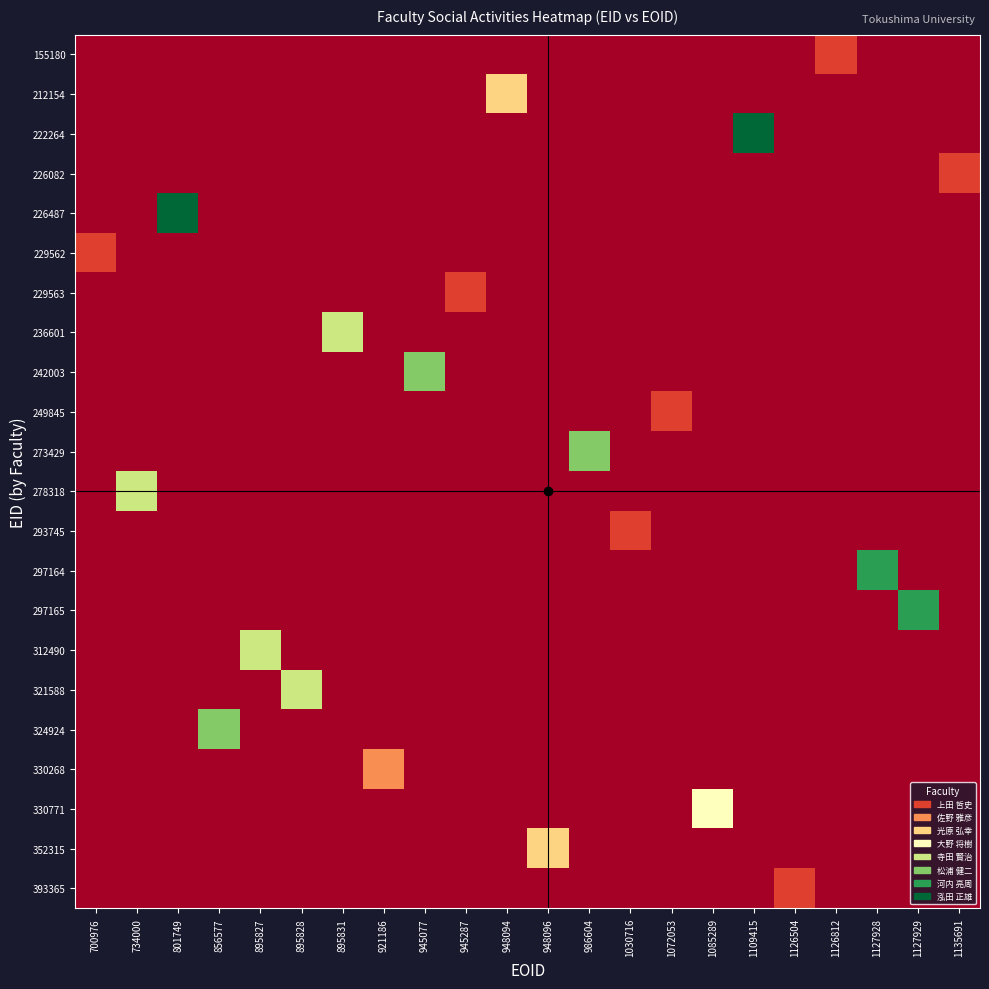

Count the number of categories in the chart.

22